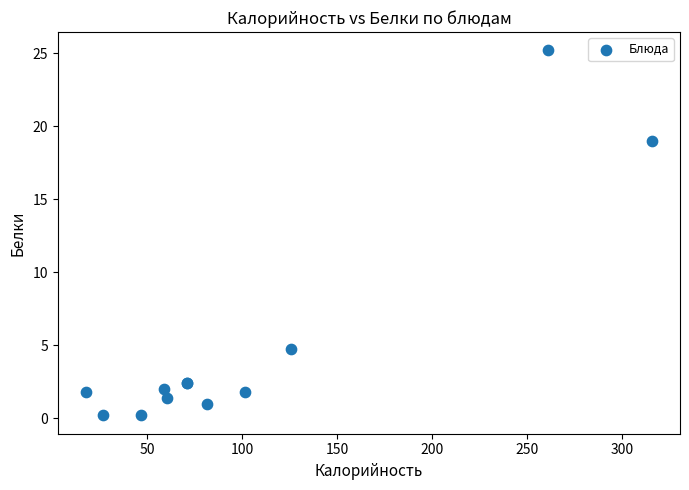

What Y value in the scatter plot is closest to 12?

19.0